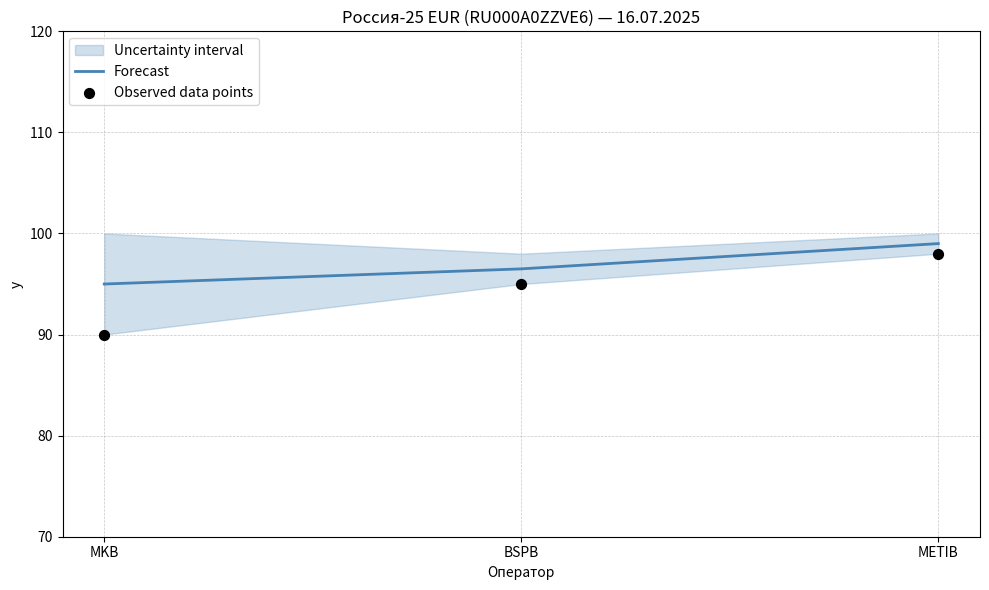

Which series contains the highest Y value?

Forecast